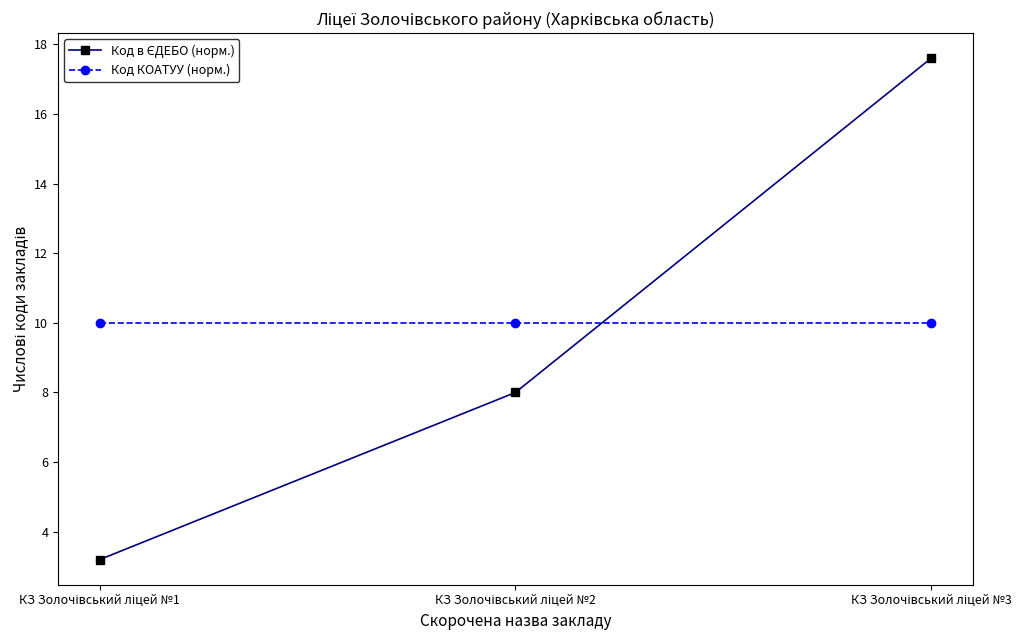

Count the number of categories in the chart.

3